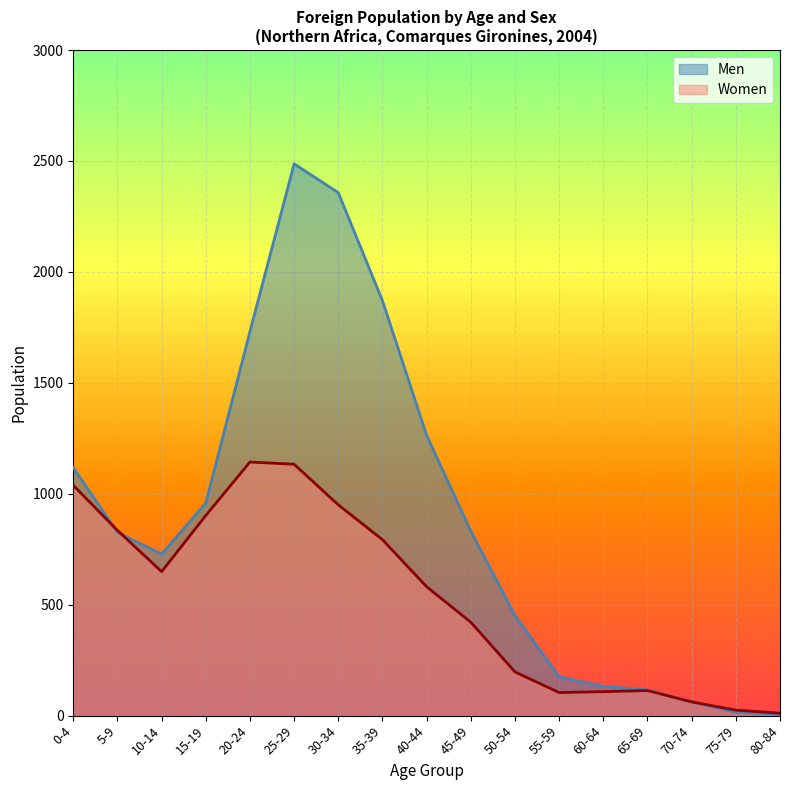

What are all the series names shown in the legend?

Men, Women